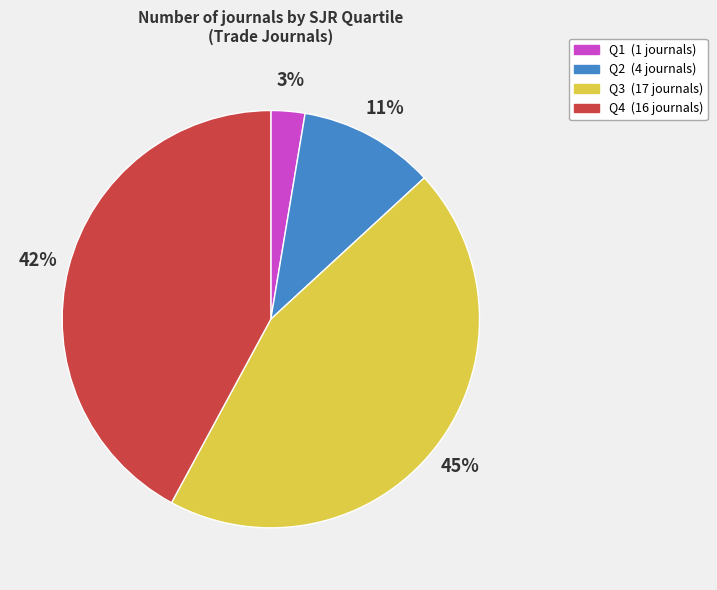

True or false: Q2 accounts for 1% of the total.

False